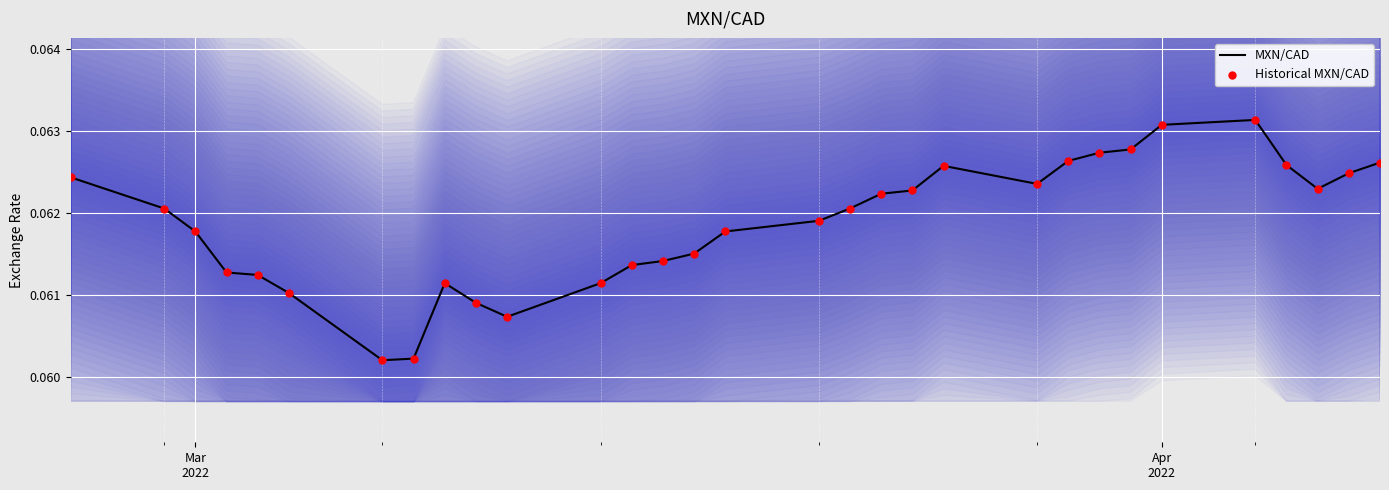

Which series has the widest spread of Y values?

MXN/CAD